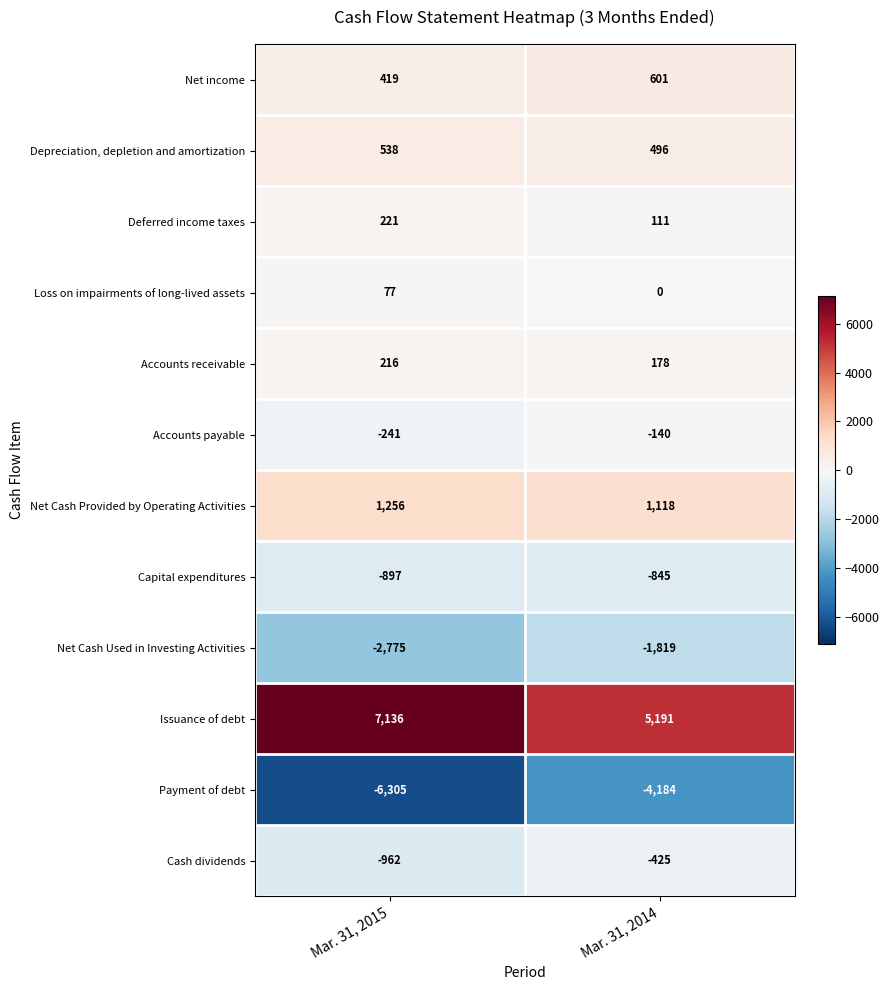

What is the difference between the highest and lowest values at Mar. 31, 2014?

9375